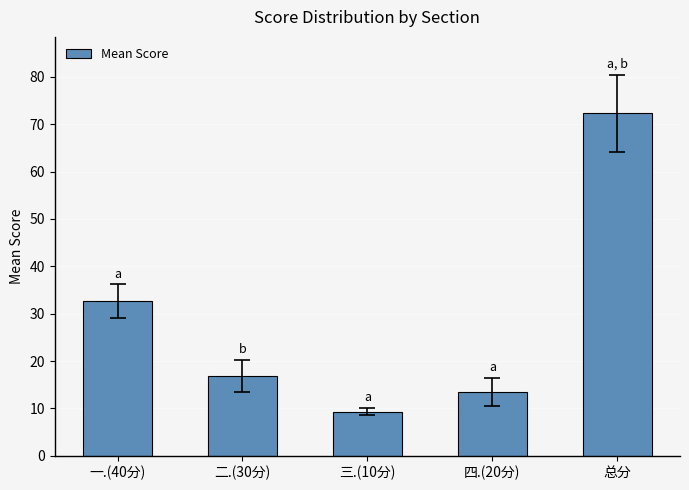

What is the sum of the values at 三.(10分) and 二.(30分)?

26.2